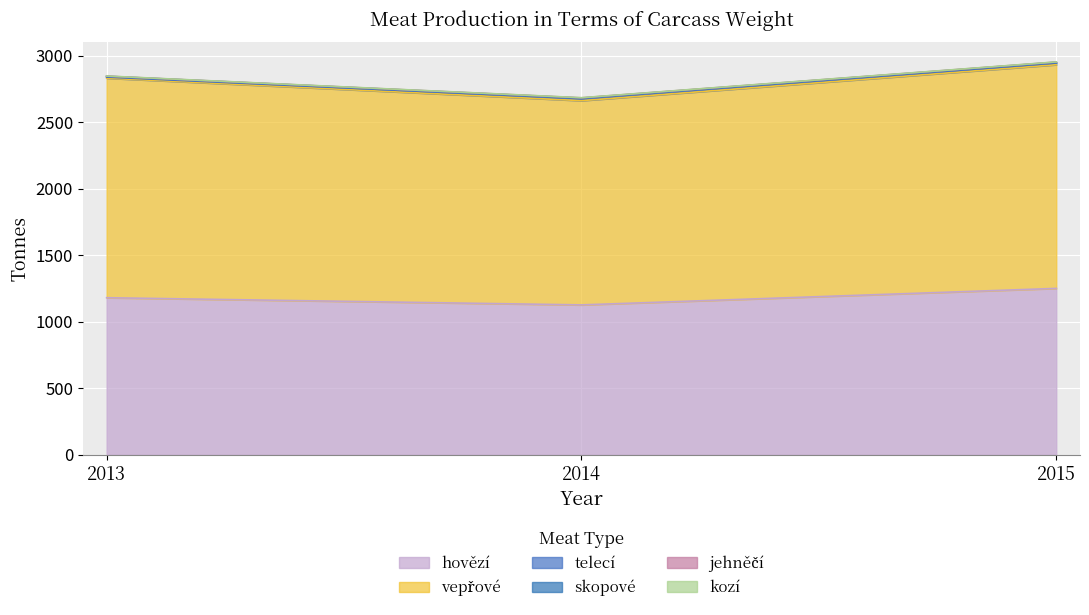

At which category is the sum across all series the highest?

2015